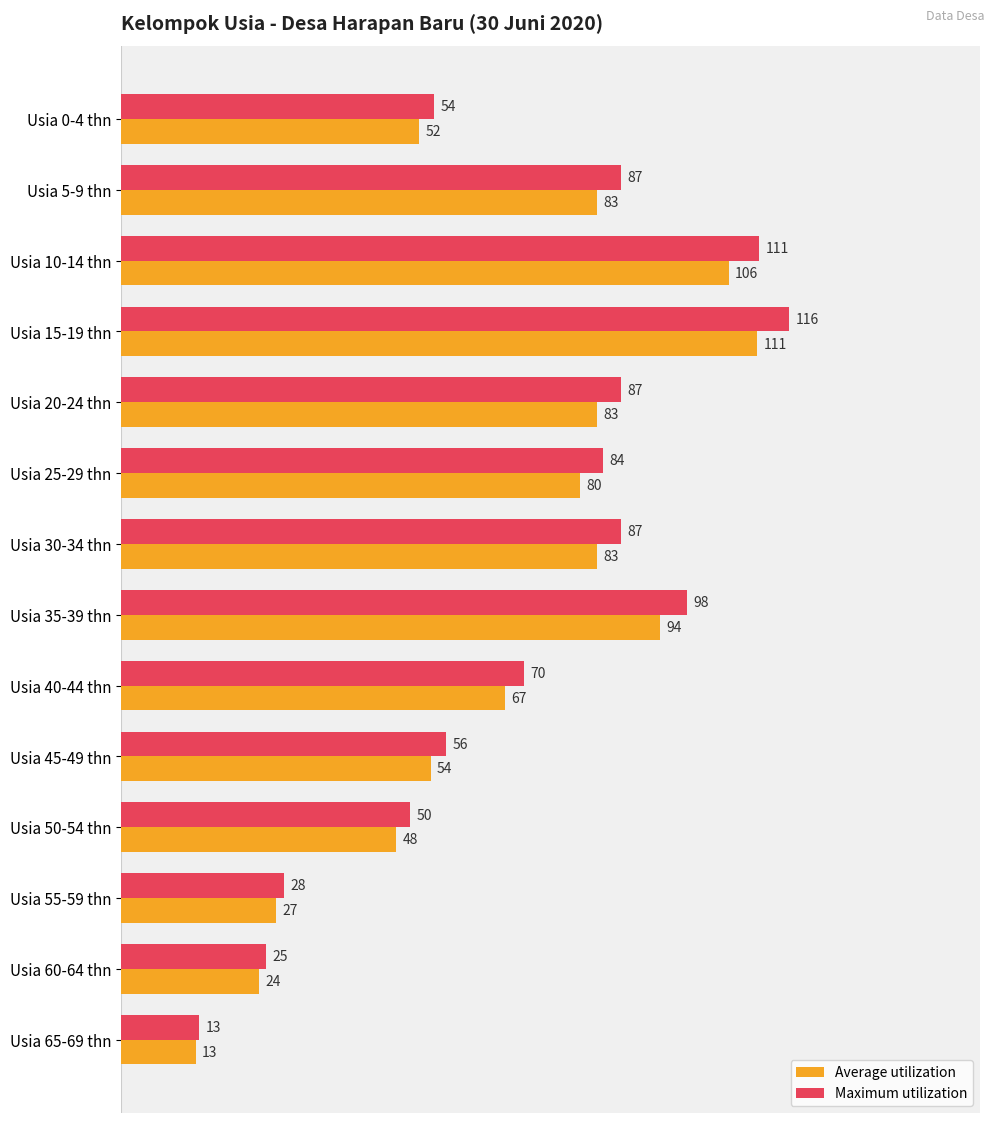

At Usia 65-69 thn, list the series in order from smallest to largest.

Average utilization, Maximum utilization